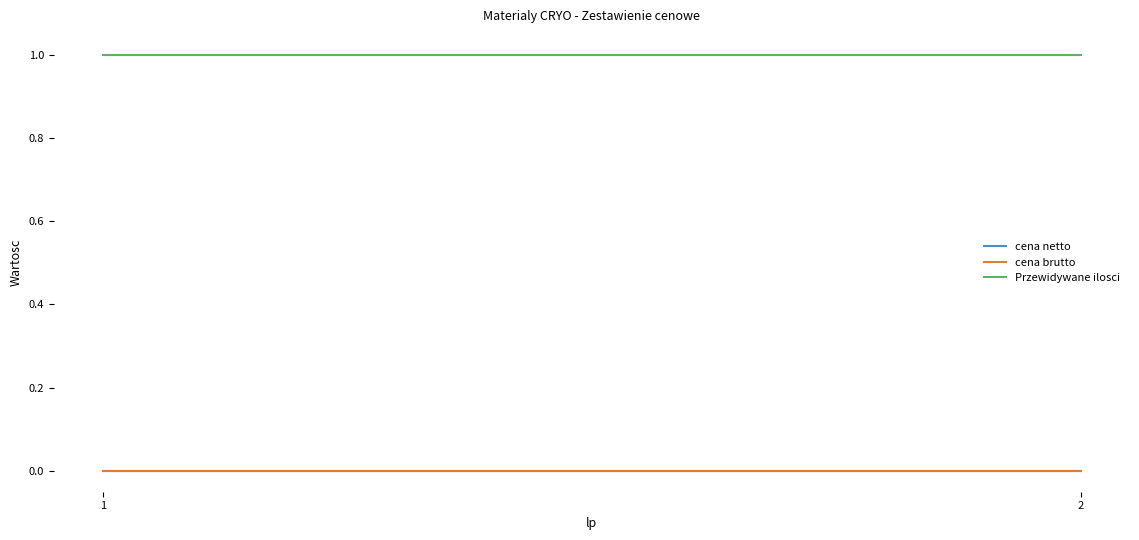

True or false: cena brutto has a value of 0 at 2.

True